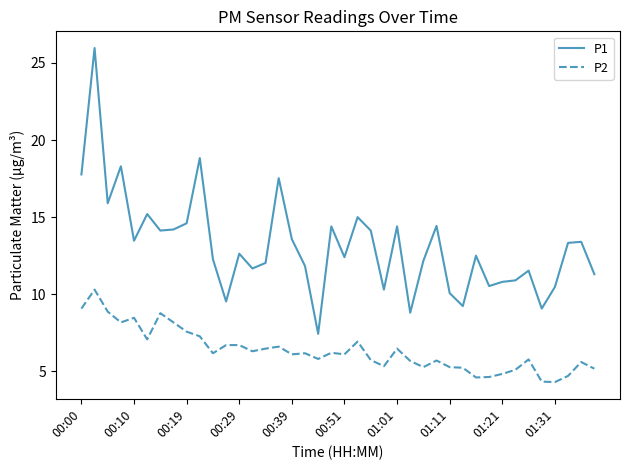

What are all the series names shown in the legend?

P1, P2